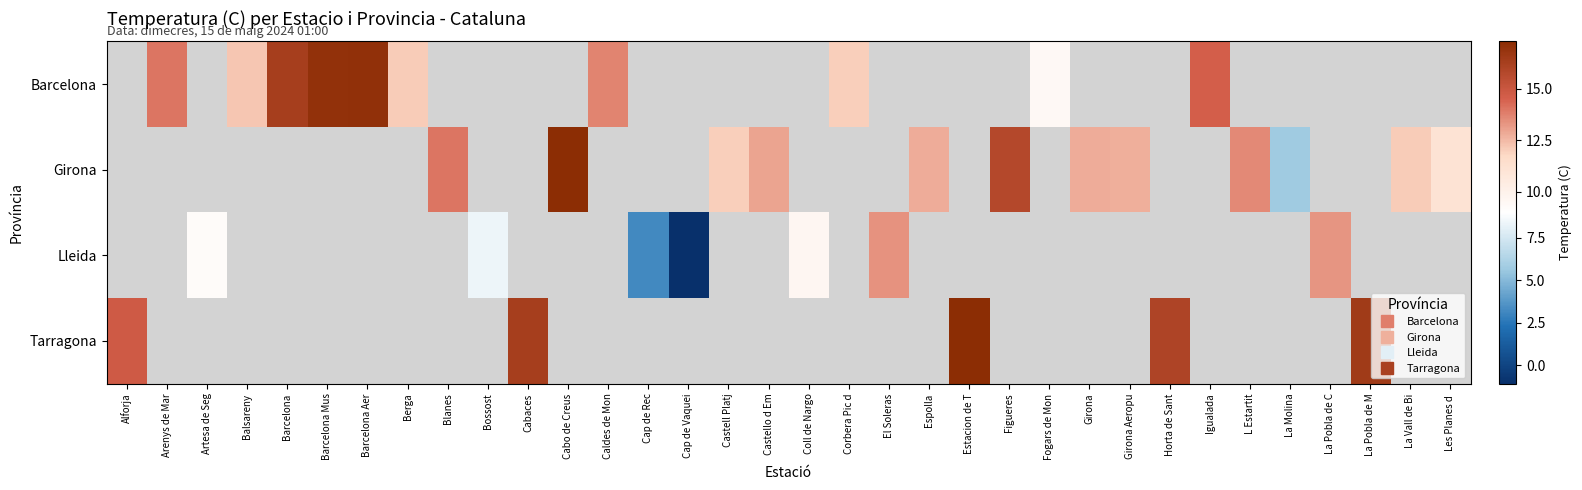

What is the smallest value displayed?

-1.1